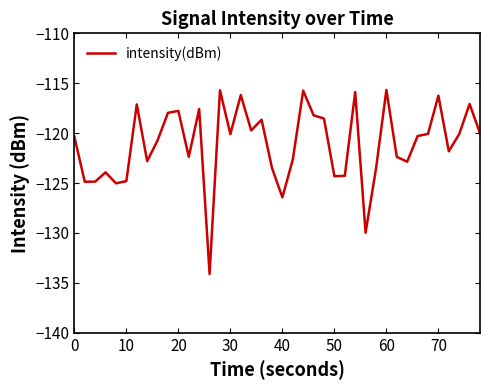

What is the greatest value displayed?

-115.7